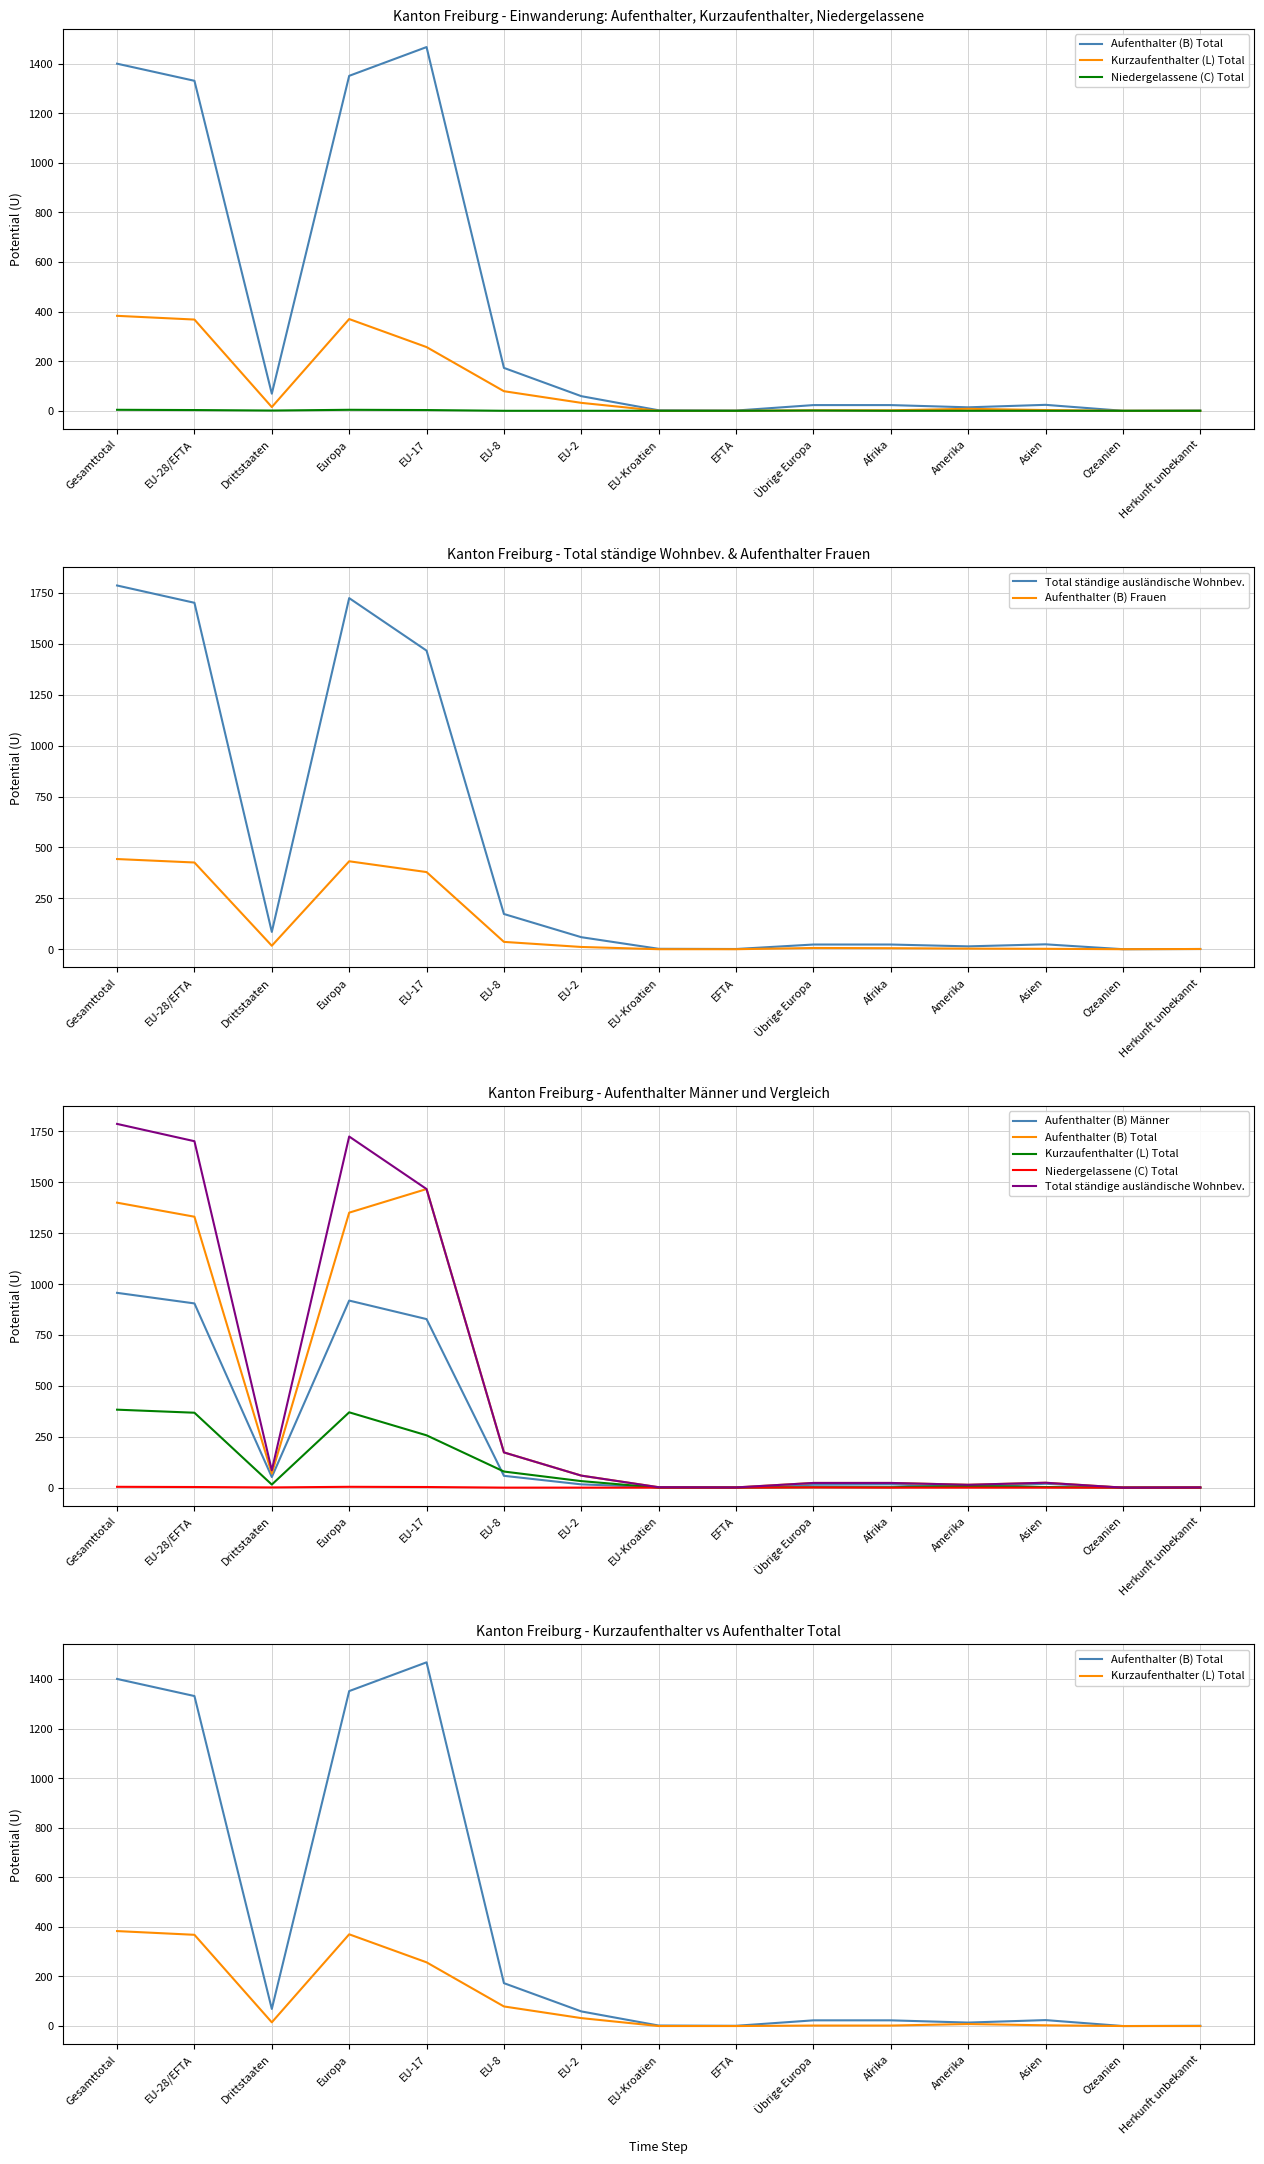

What position from the right is Europa?

12